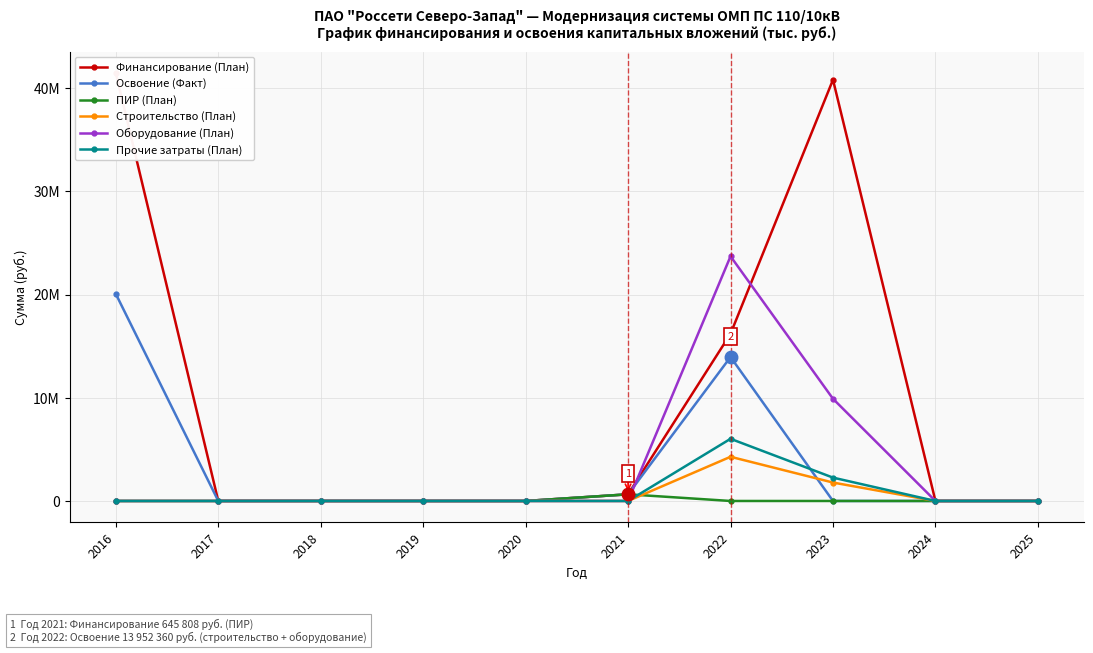

True or false: Строительство (План) has a value of 6368637 at 2022.

False